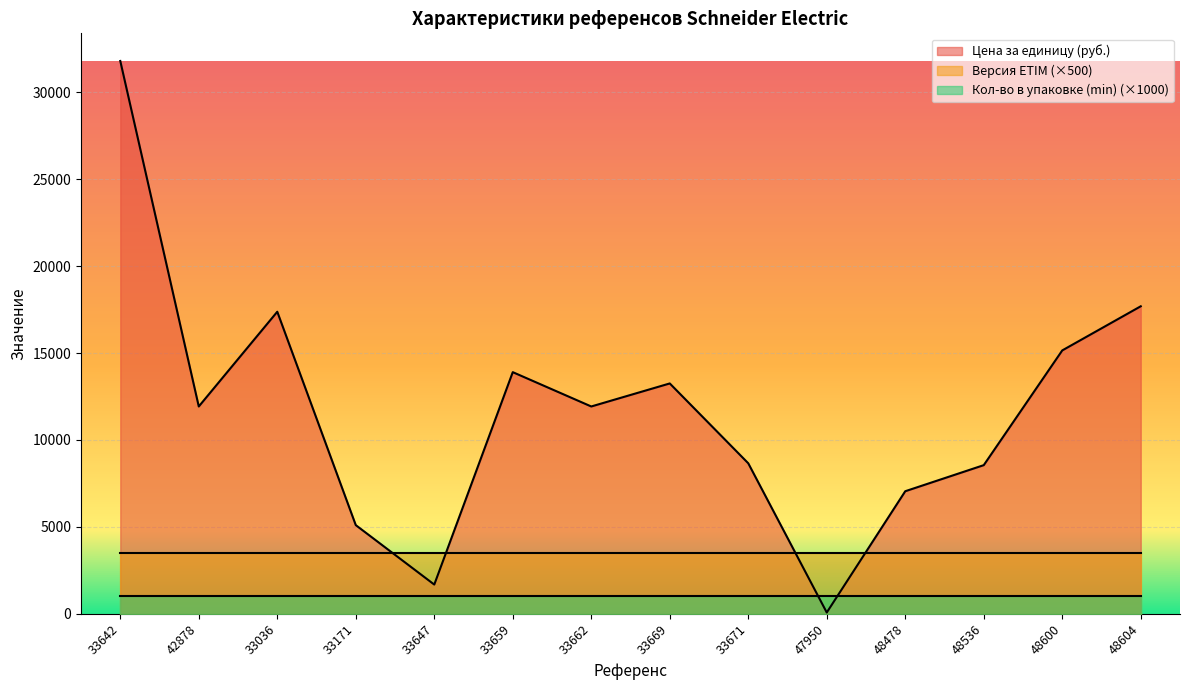

Which series has the largest range (max minus min)?

Цена за единицу (руб.)